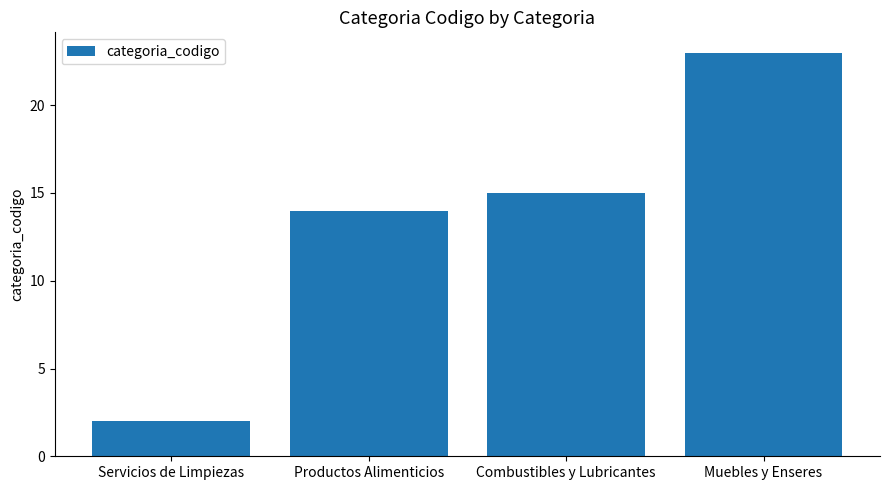

What is the greatest value displayed?

23